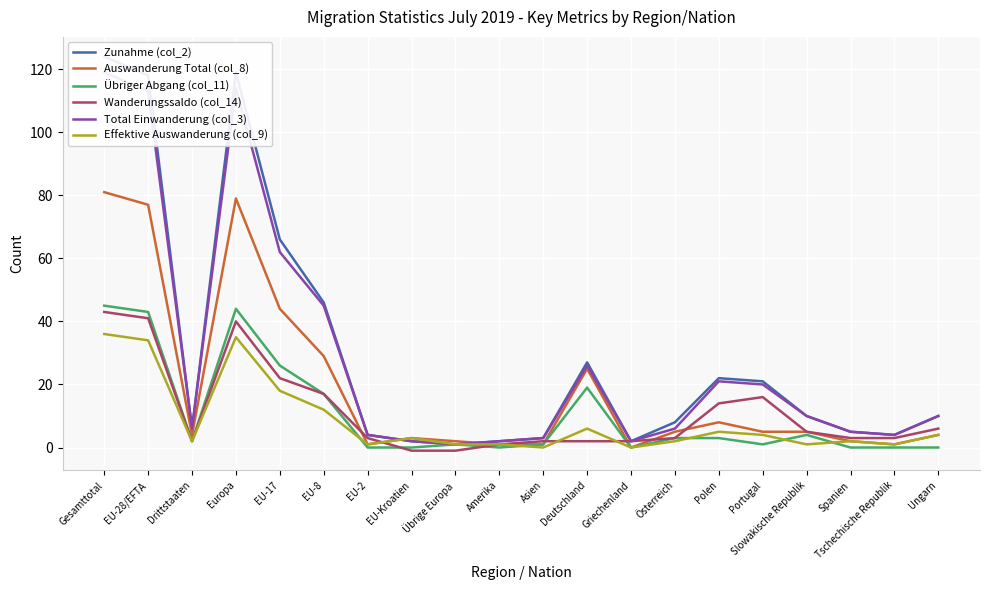

Where does the Wanderungssaldo (col_14) series first go above 3?

Gesamttotal